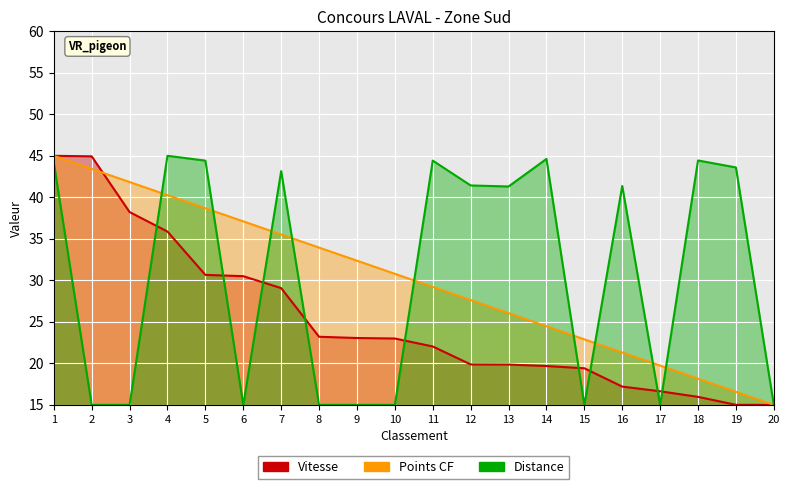

What are all the series names shown in the legend?

Vitesse, Points CF, Distance